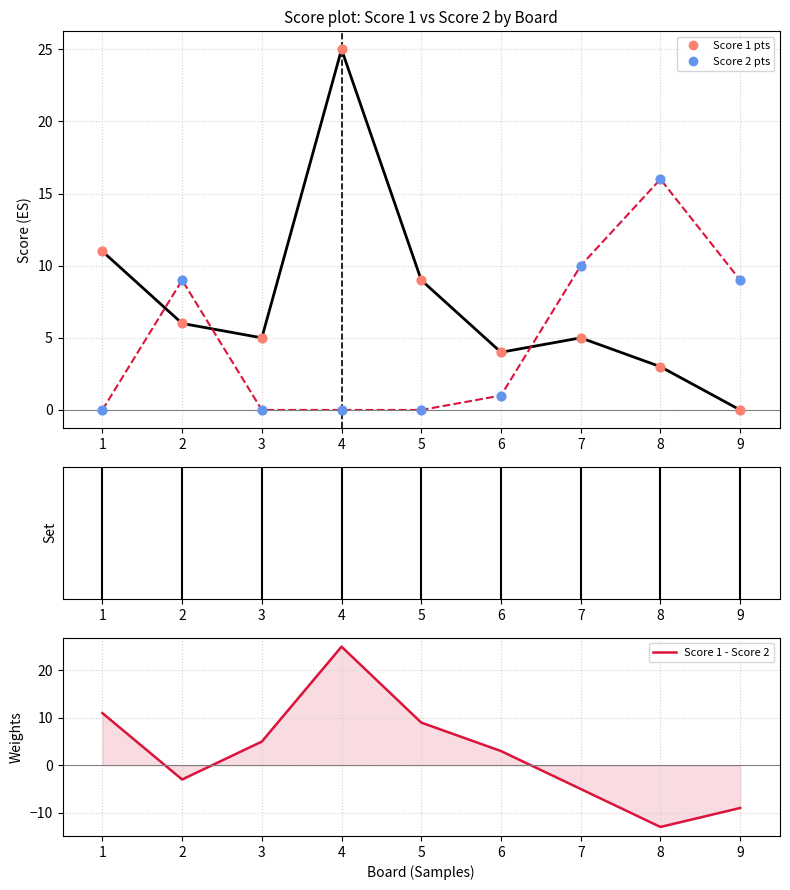

Which series has the largest total across all categories?

Score 1